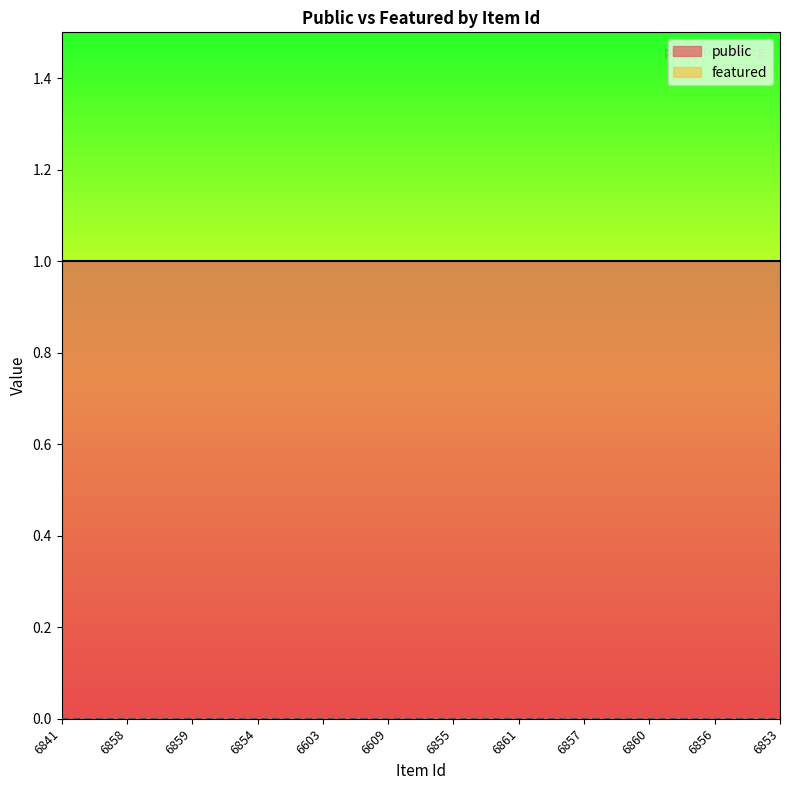

True or false: public and featured cross at least once.

False